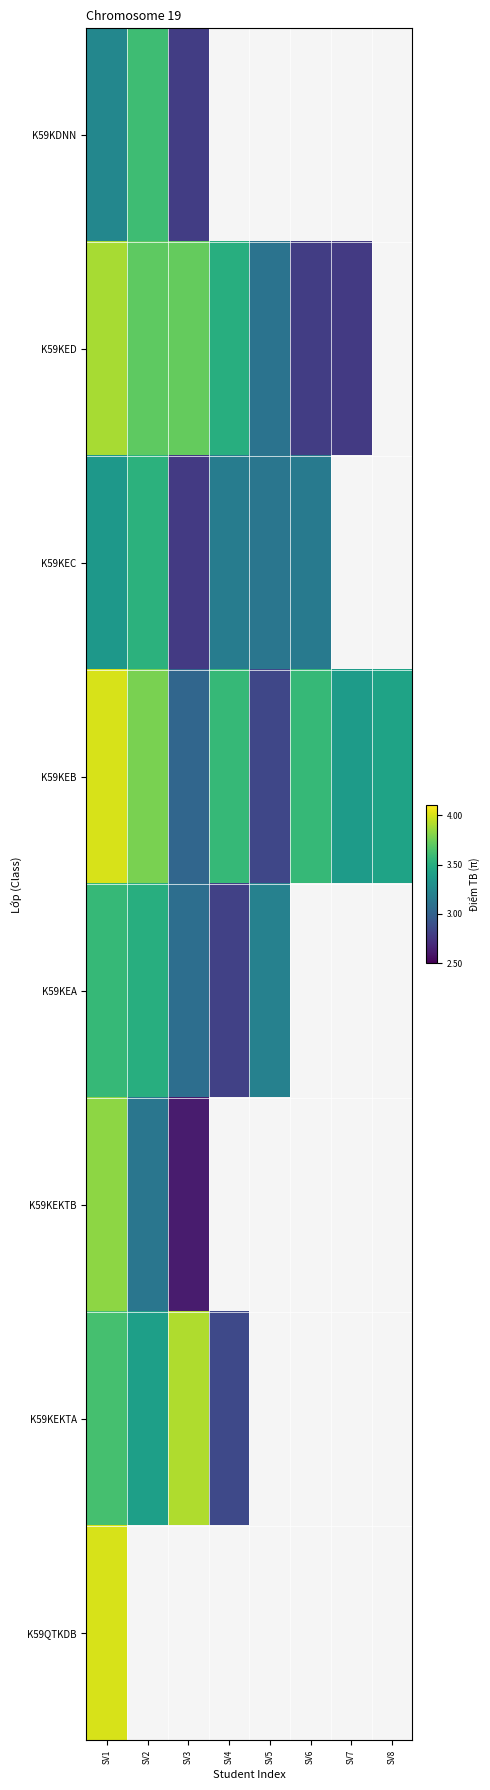

The value of K59KEKTA at SV3 is 3.9. True or false?

True